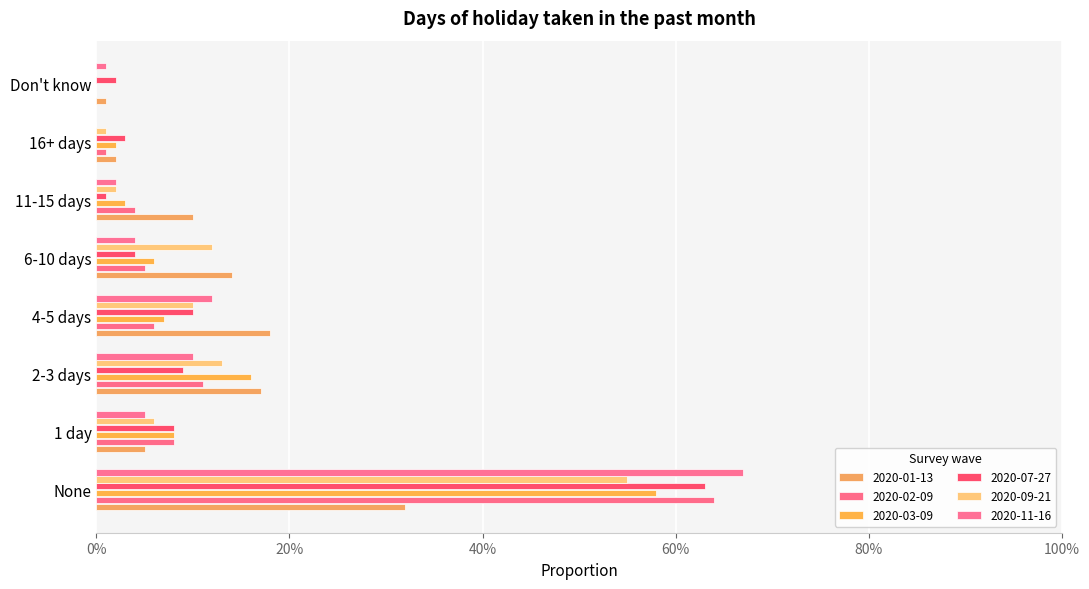

What are all the series names shown in the legend?

2020-01-13, 2020-02-09, 2020-03-09, 2020-07-27, 2020-09-21, 2020-11-16